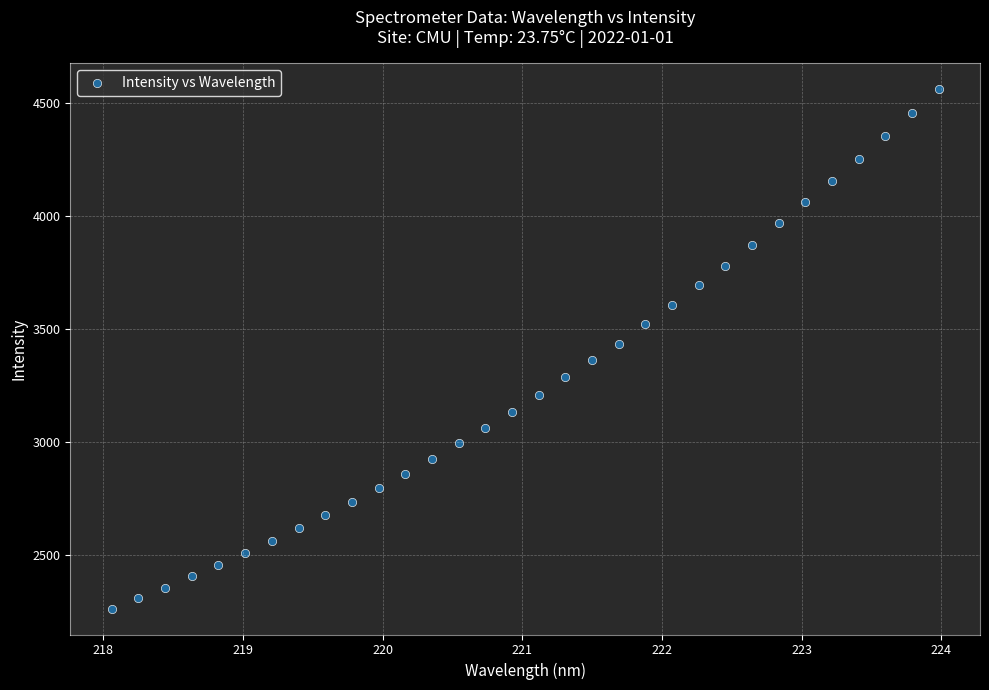

What is the range of X values (max minus min)?

5.9